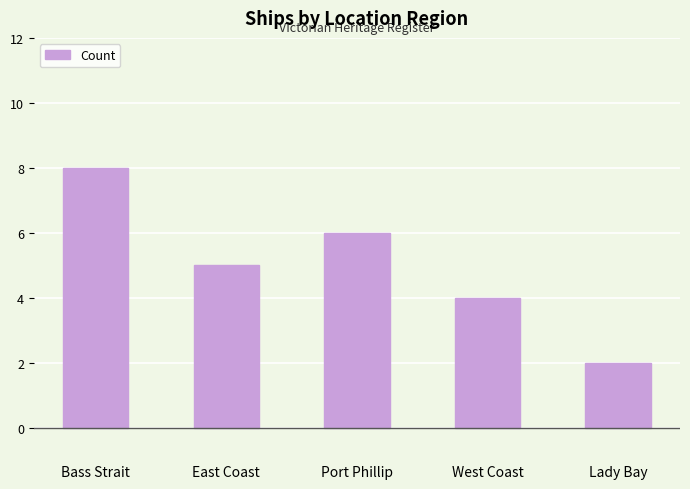

At which label is the value closest to 5?

East Coast